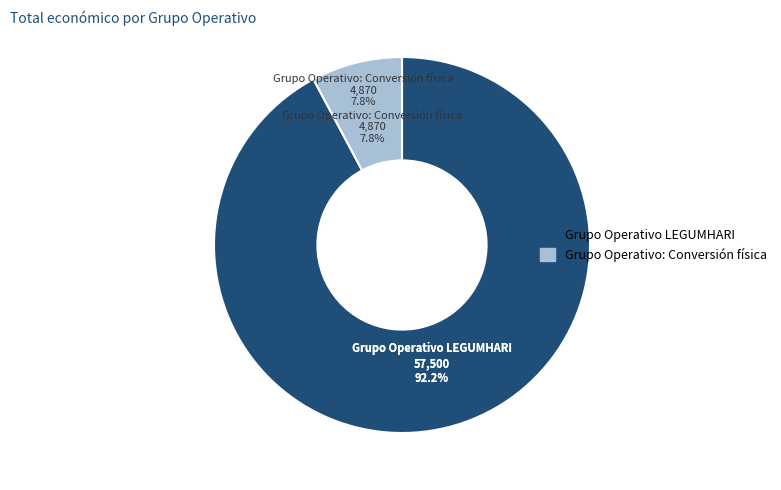

Rank the categories by value from highest to lowest.

Grupo Operativo LEGUMHARI, Grupo Operativo: Conversión física